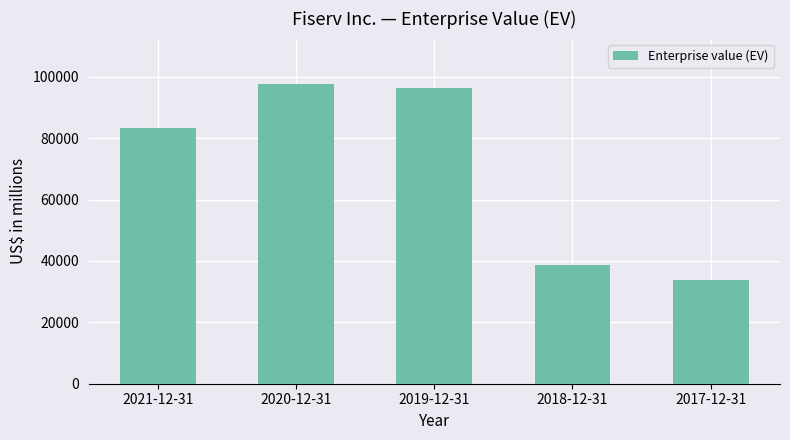

Reading left to right, extract all data points from this chart.

2021-12-31=83446	2020-12-31=97754	2019-12-31=96331	2018-12-31=38731	2017-12-31=33938